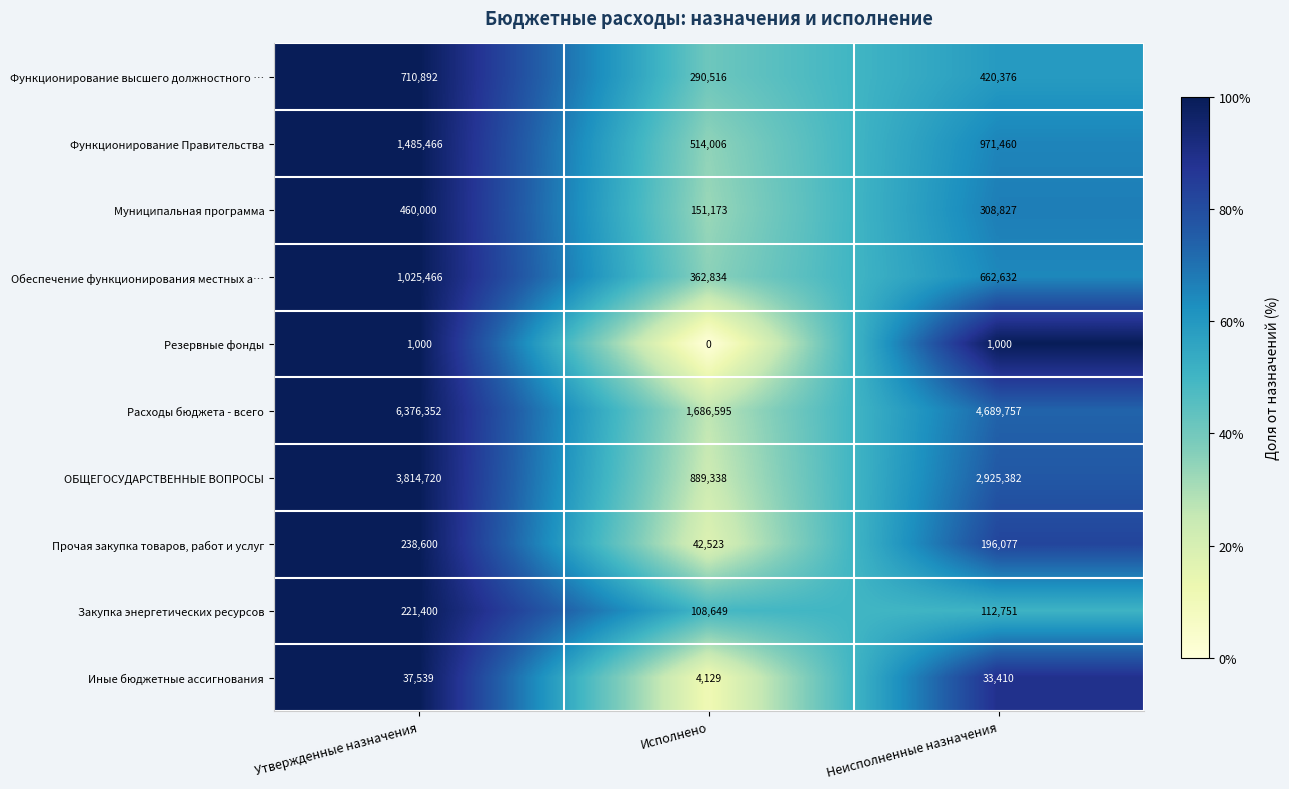

At which category is the sum across all series the highest?

Утвержденные назначения